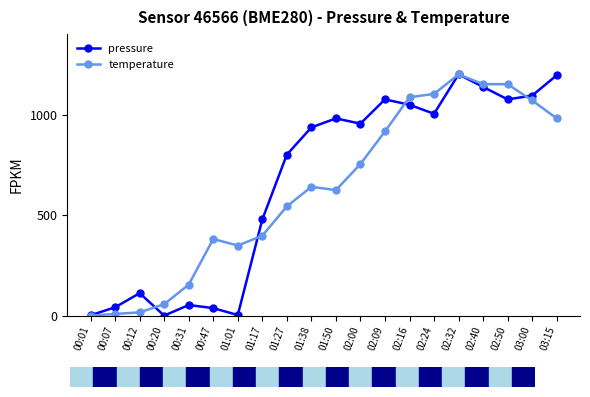

True or false: temperature has more than 0 points higher than both neighbors.

True